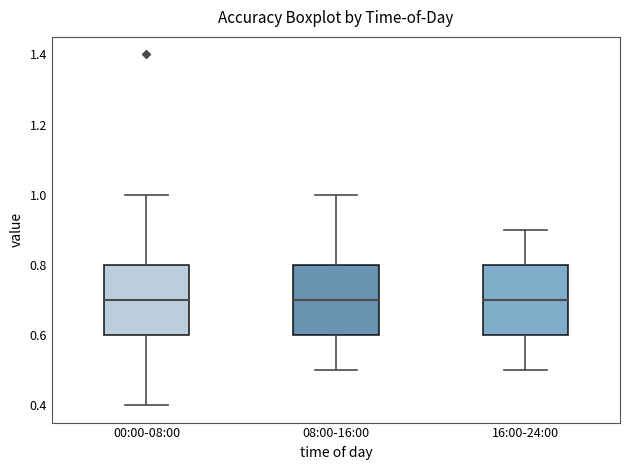

Where does the upper whisker of the box for 00:00-08:00 end on the y-axis? The values are not printed on the chart, so give them approximately, as read against the axis.

1.0